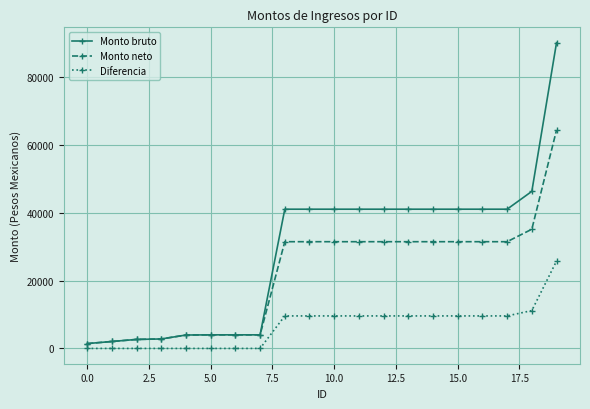

Which series has the widest spread of values?

Monto bruto